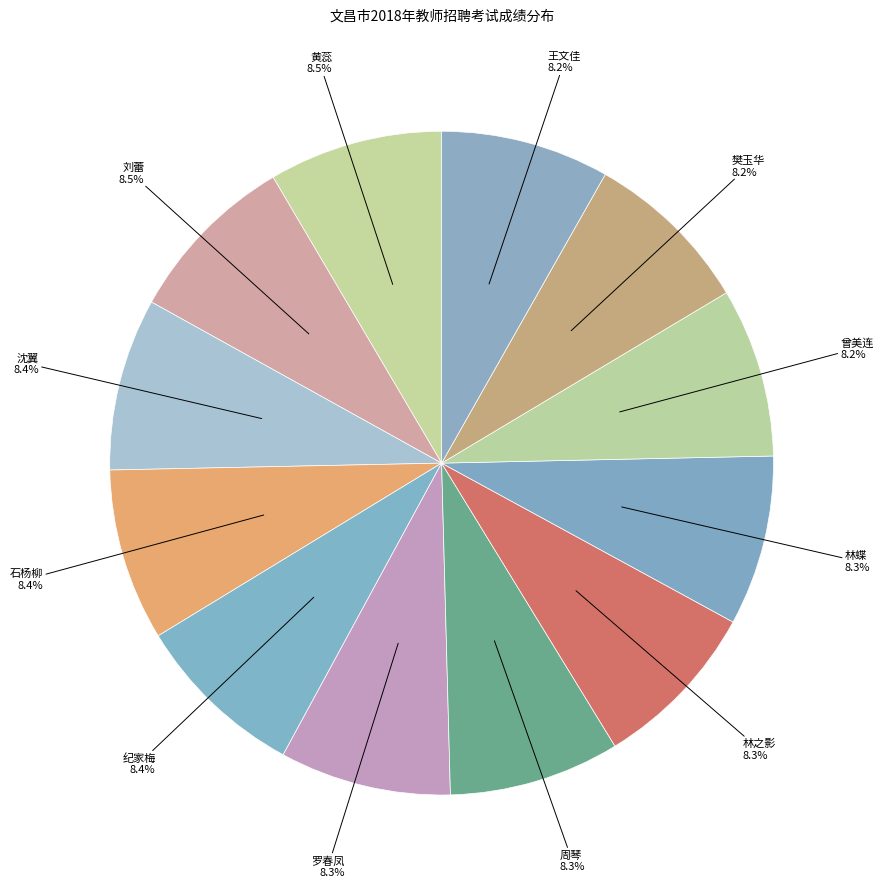

Is it true that 林蝶 is 14% of the pie?

False